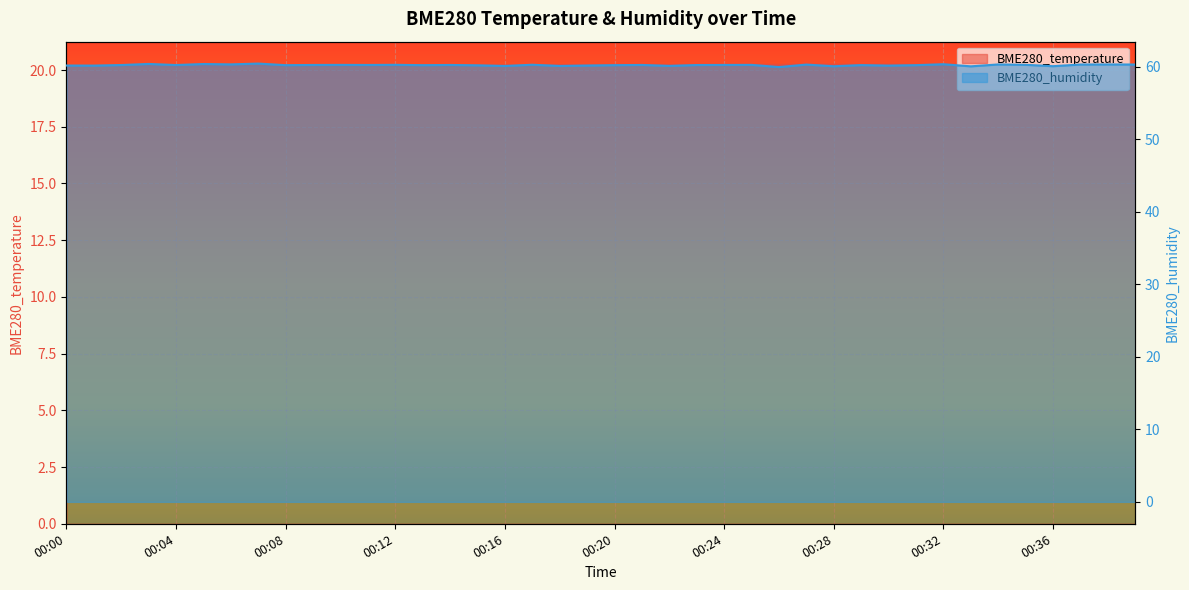

What are all the series names shown in the legend?

BME280_temperature, BME280_humidity